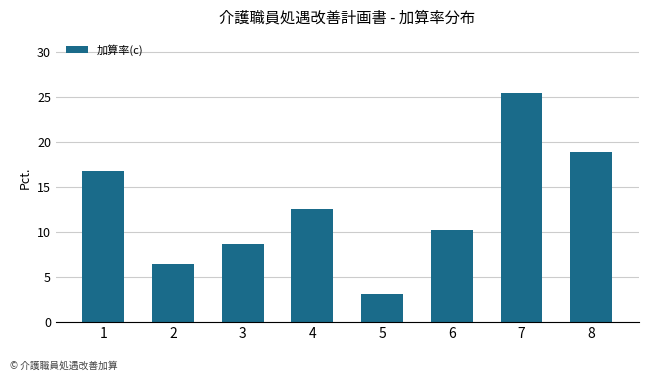

True or false: the data shows 2.7 at 3.

False